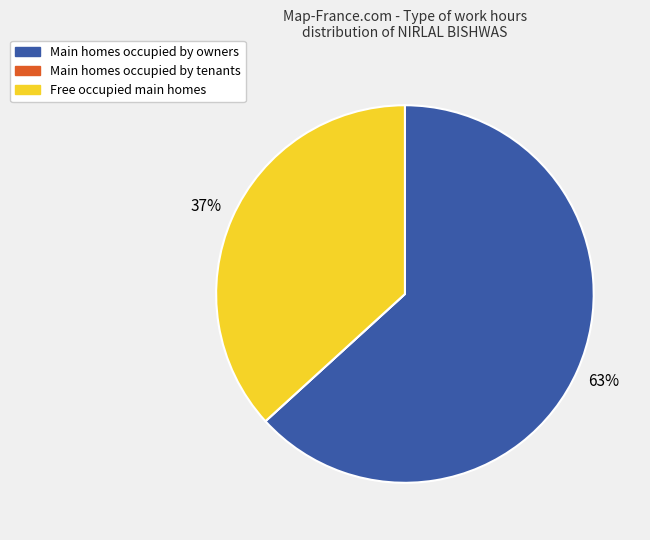

Does any single category account for the majority?

Yes